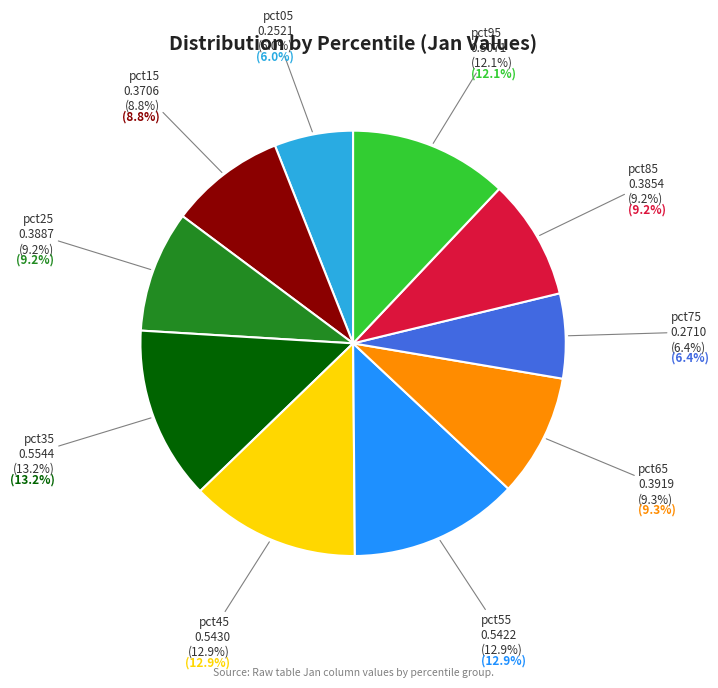

How much of the chart is everything except pct95?

87.9%